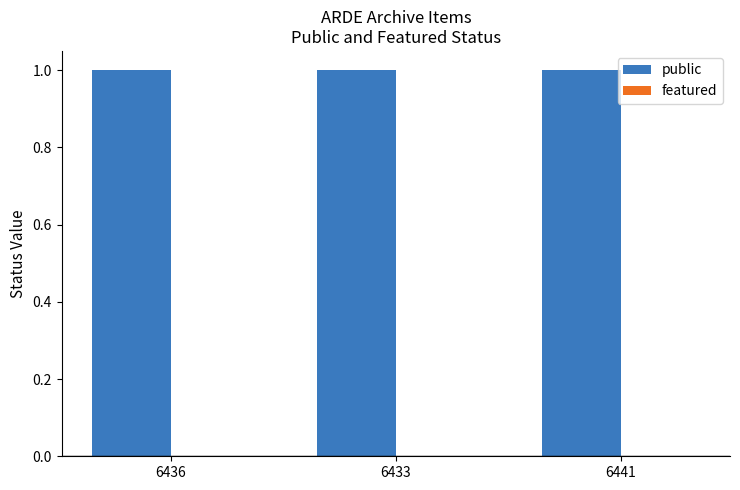

How many bars are there in total?

6